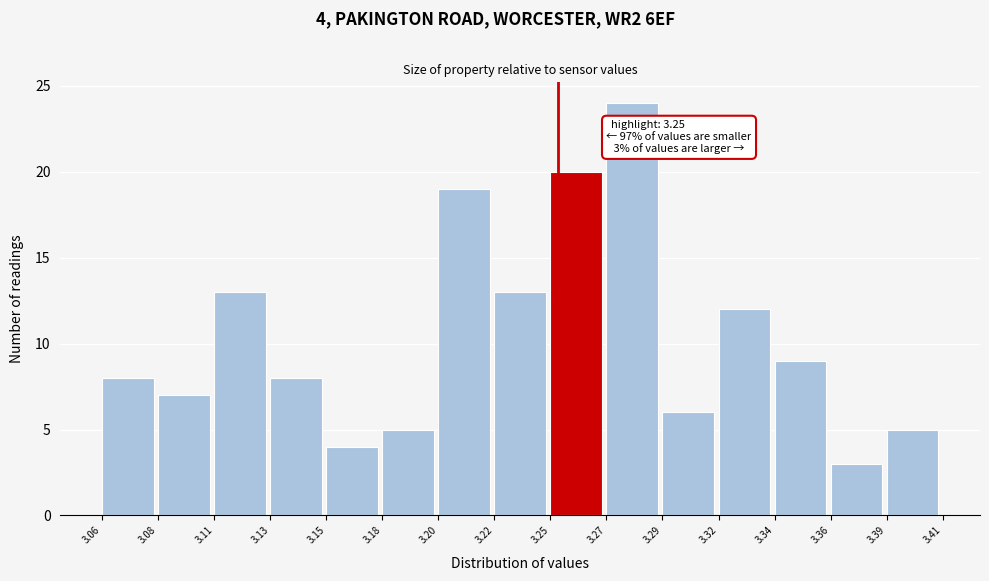

Which range on the x-axis has the tallest bar?

3.27 to 3.29